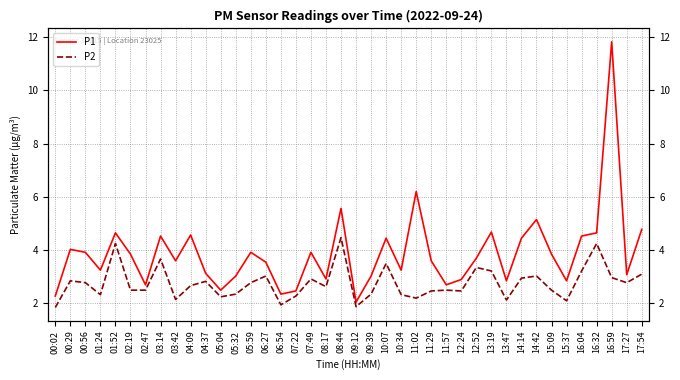

What is the spread (max minus min) of values at 11:57?

0.2